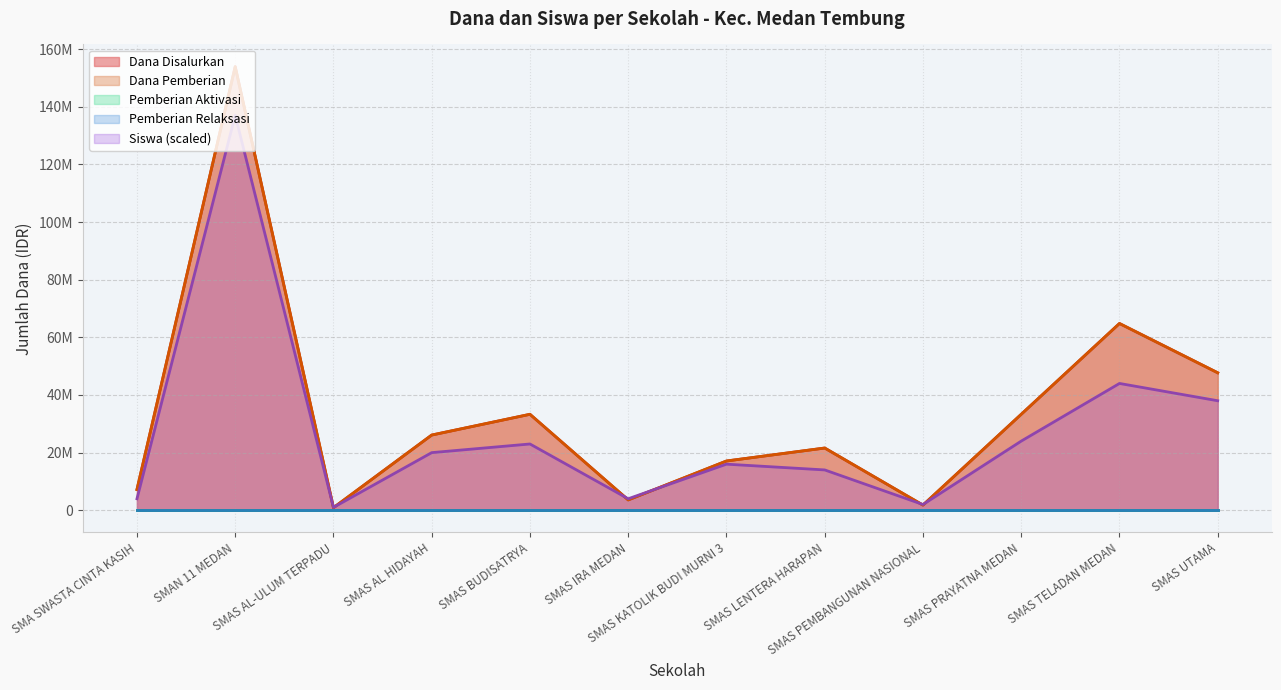

What is the total value across all series at SMAS LENTERA HARAPAN?

43200000